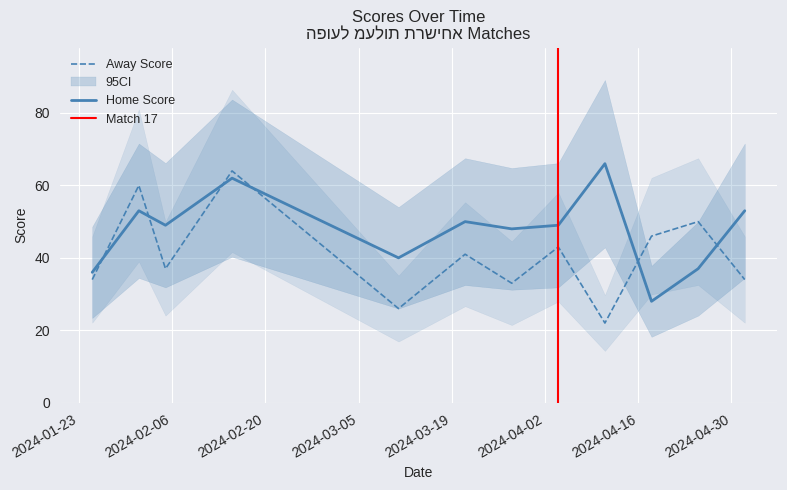

How many values in the Away Score series are below 41?

6